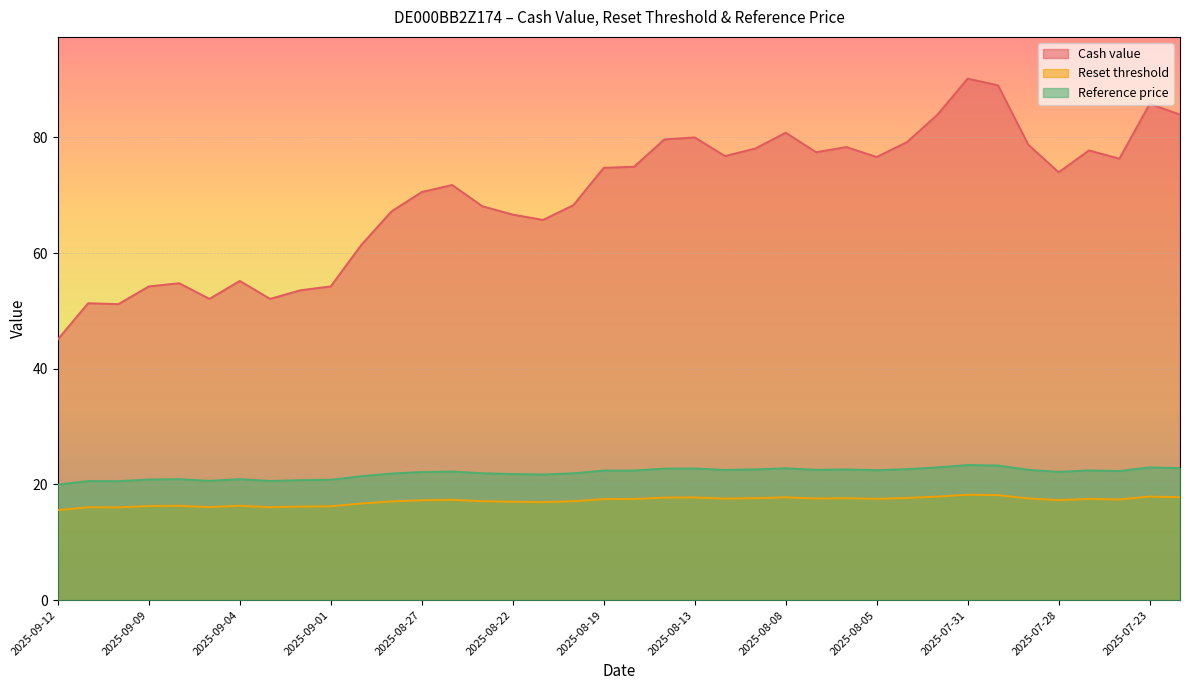

Which has a higher value, 2025-09-01 or 2025-08-28?

2025-08-28